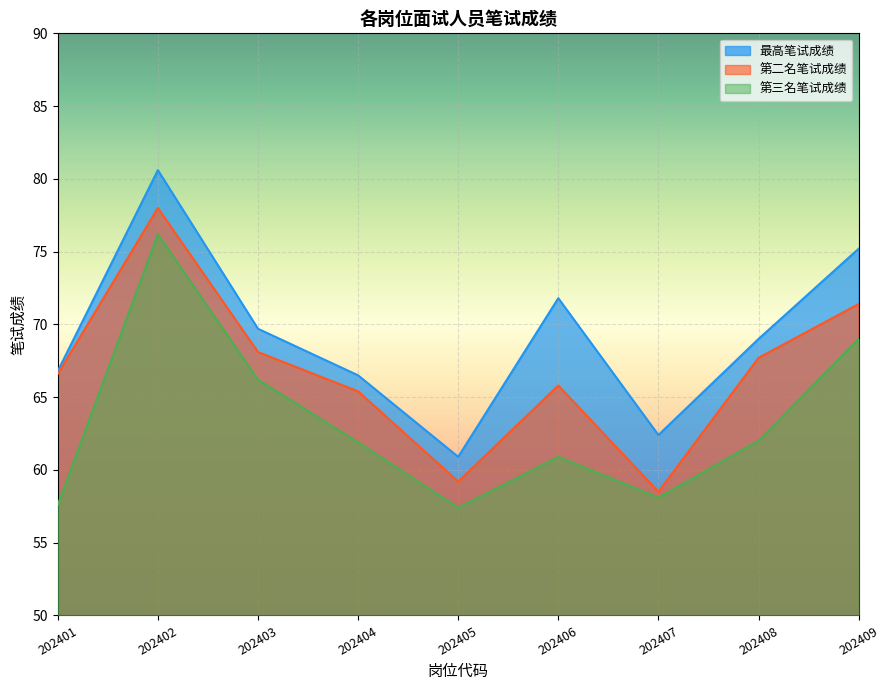

Reading left to right, list all the values displayed in this chart.

最高笔试成绩: 66.8	80.6	69.7	66.5	60.9	71.8	62.4	69.0	75.2
第二名笔试成绩: 66.6	78.0	68.1	65.4	59.2	65.8	58.5	67.7	71.4
第三名笔试成绩: 57.6	76.2	66.2	61.9	57.4	60.9	58.1	62.0	69.0